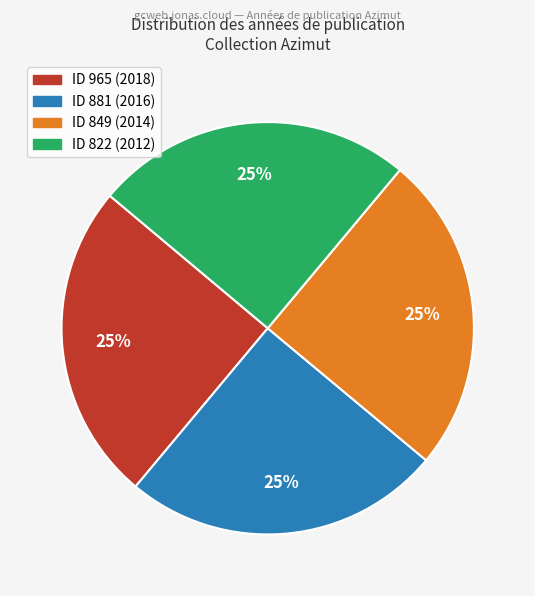

How many slices are in this pie chart?

4